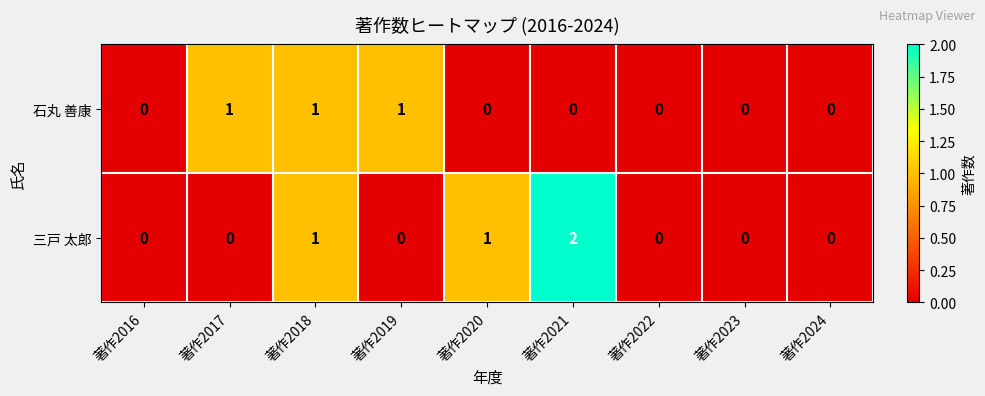

List the series in order of their peak value, lowest first.

石丸 善康, 三戸 太郎